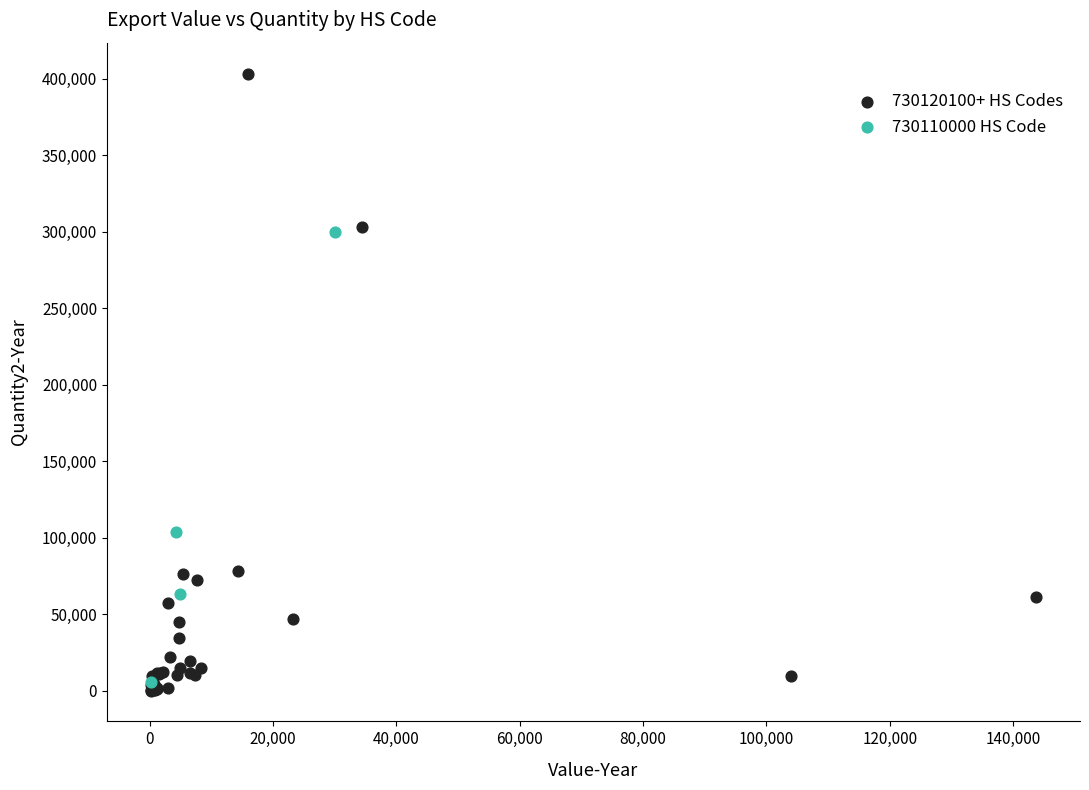

Which series contains the highest Y value?

730120100+ HS Codes